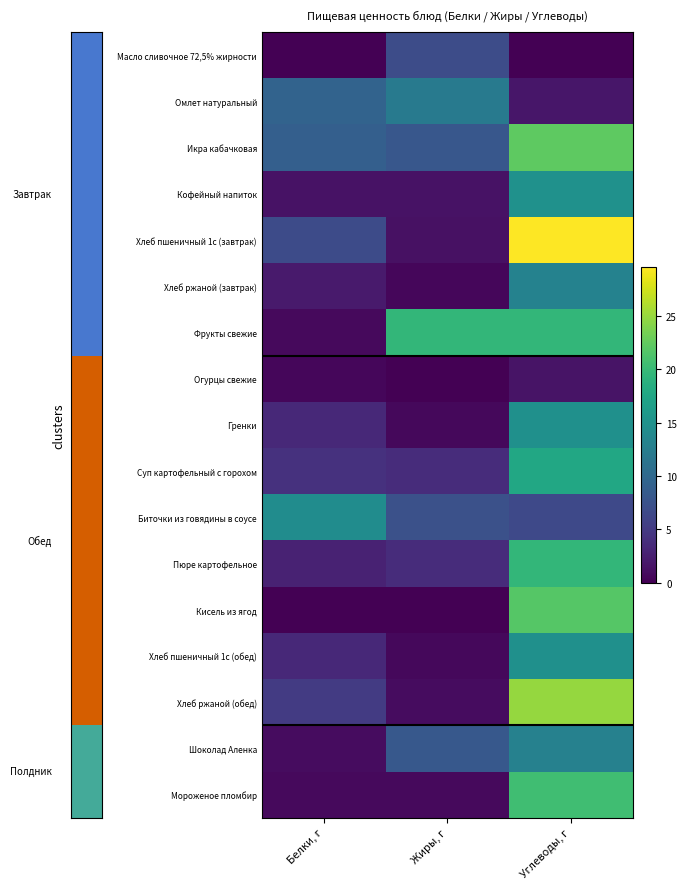

List the series in order of their peak value, lowest first.

Огурцы свежие, Масло сливочное 72,5% жирности, Омлет натуральный, Шоколад Аленка, Хлеб ржаной (завтрак), Биточки из говядины в соусе, Гренки, Хлеб пшеничный 1с (обед), Кофейный напиток, Суп картофельный с горохом, Фрукты свежие, Пюре картофельное, Мороженое пломбир, Кисель из ягод, Икра кабачковая, Хлеб ржаной (обед), Хлеб пшеничный 1с (завтрак)